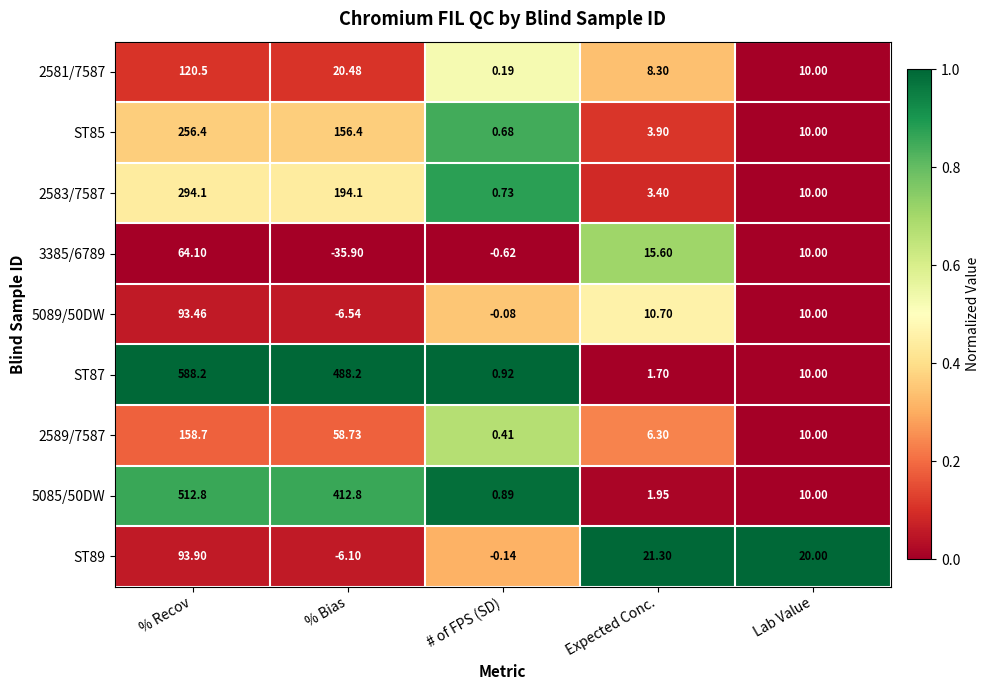

How many series are shown in this chart?

9